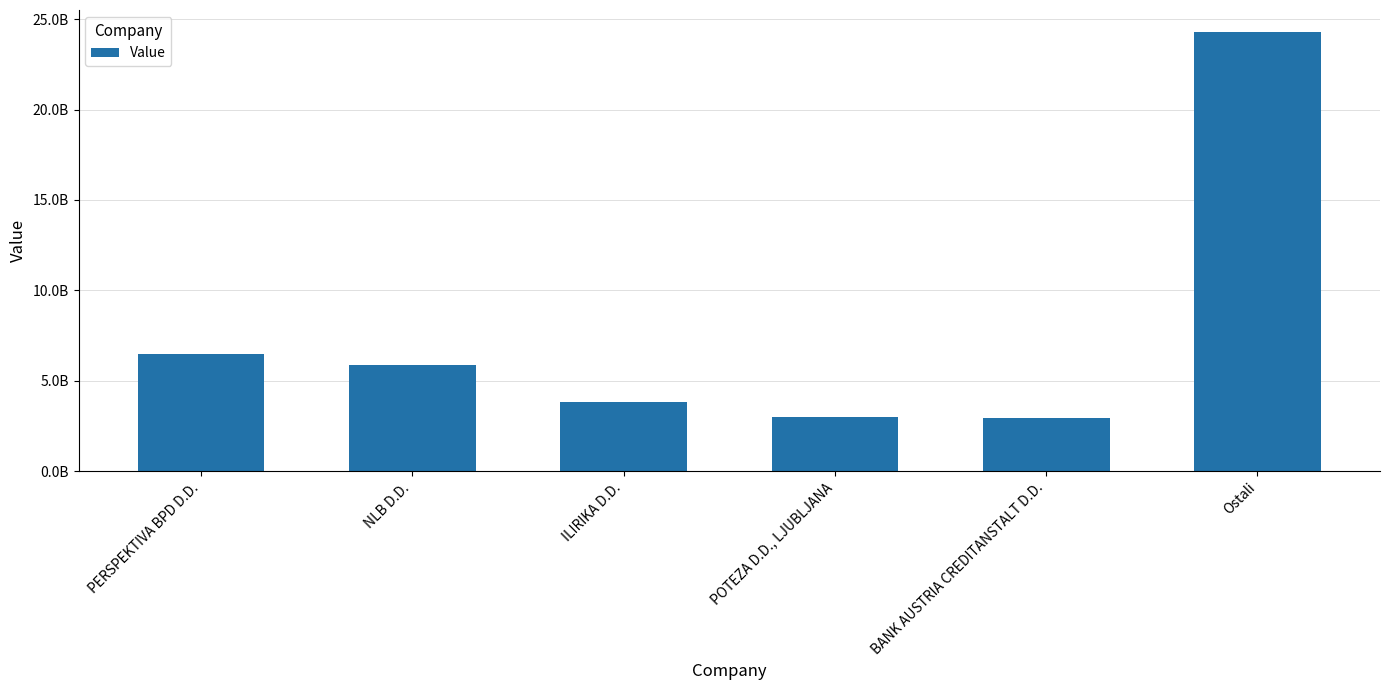

True or false: the data shows 5883898458.3 at NLB D.D..

True